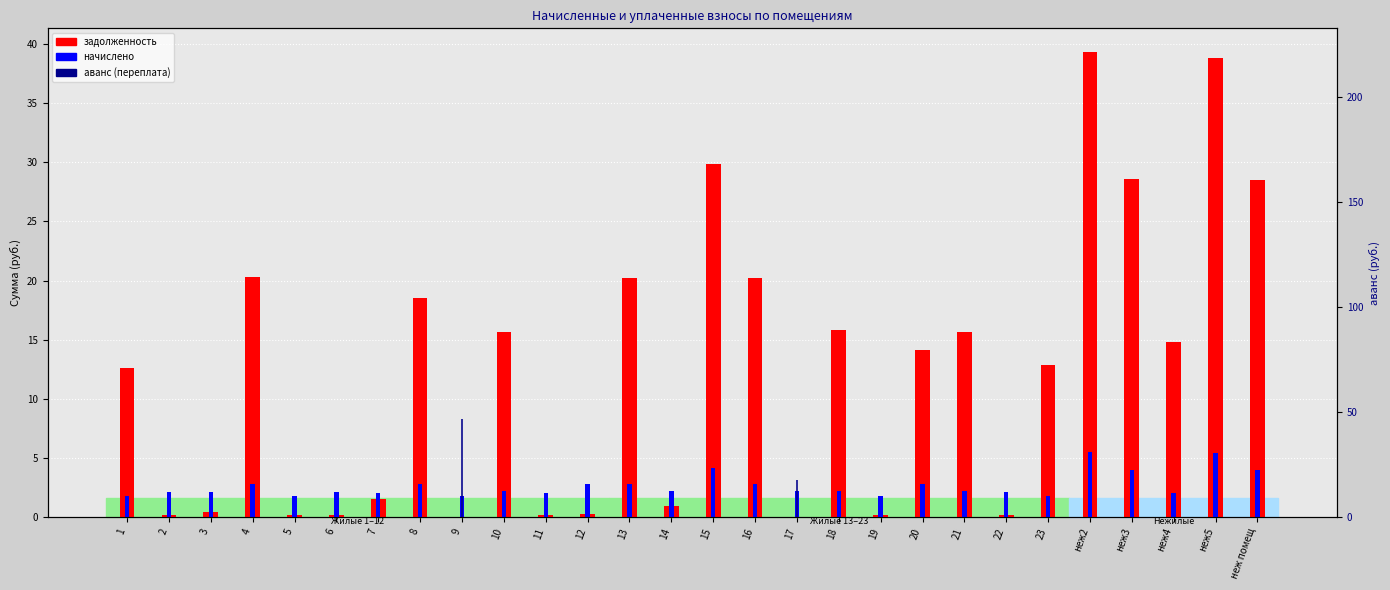

What is the total value across all series at 2?

2.3